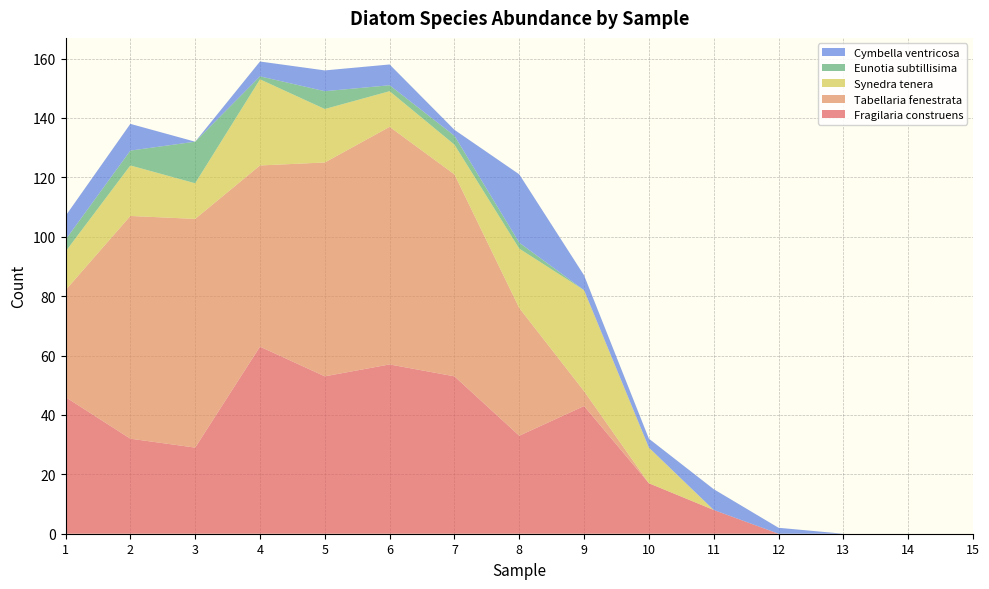

Reading left to right, extract all data points from this chart.

Fragilaria construens: 1=46	2=32	3=29	4=63	5=53	6=57	7=53	8=33	9=43	10=17	11=8	12=0	13=0	14=0	15=0
Tabellaria fenestrata: 1=36	2=75	3=77	4=61	5=72	6=80	7=68	8=43	9=5	10=0	11=0	12=0	13=0	14=0	15=0
Synedra tenera: 1=13	2=17	3=12	4=29	5=18	6=12	7=10	8=20	9=34	10=12	11=0	12=0	13=0	14=0	15=0
Eunotia subtillisima: 1=4	2=5	3=14	4=1	5=6	6=2	7=3	8=2	9=0	10=0	11=0	12=0	13=0	14=0	15=0
Cymbella ventricosa: 1=8	2=9	3=0	4=5	5=7	6=7	7=2	8=23	9=5	10=3	11=7	12=2	13=0	14=0	15=0